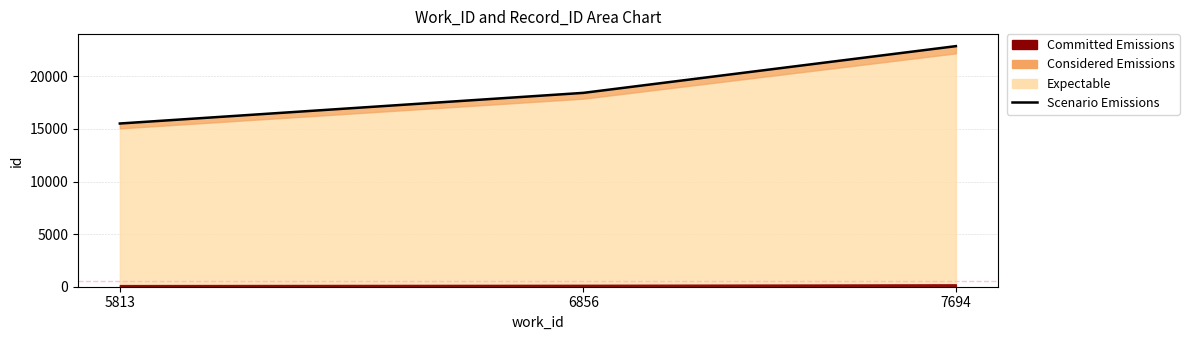

What is the ratio of the value at 6856 to the value at 7694?

0.8